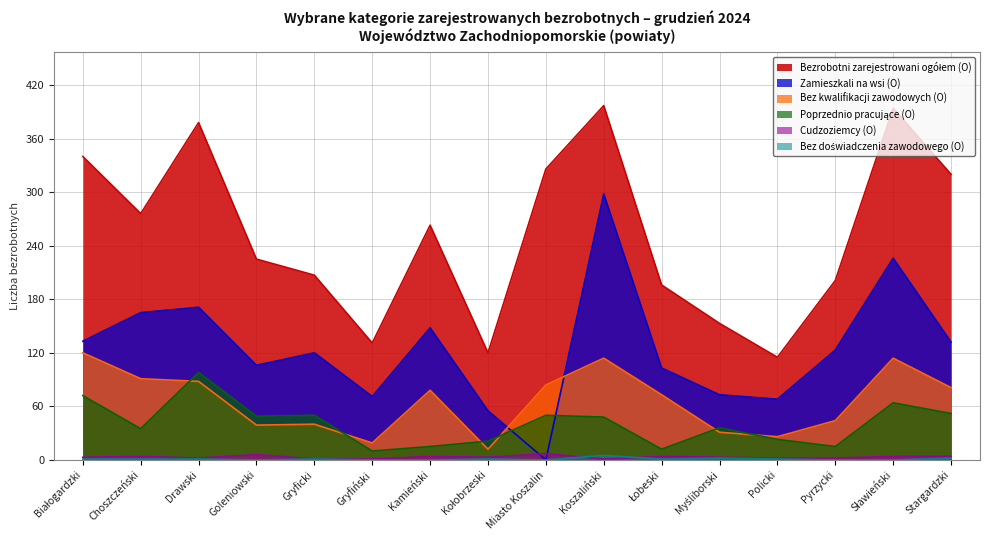

Reading left to right, list all the values displayed in this chart.

Bezrobotni zarejestrowani ogółem (O): 340	276	378	225	207	131	263	120	326	397	196	153	115	201	394	320
Bez kwalifikacji zawodowych (O): 120	91	88	39	40	19	78	12	84	114	73	31	26	44	114	81
Zamieszkali na wsi (O): 133	165	171	106	120	71	148	55	0	298	103	73	68	123	226	132
Poprzednio pracujące (O): 72	35	98	49	50	10	15	21	50	48	12	36	23	15	64	52
Bez doświadczenia zawodowego (O): 1	1	1	0	1	0	0	1	0	5	1	2	1	0	0	2
Cudzoziemcy (O): 3	4	2	6	1	1	4	3	7	1	4	3	2	2	4	4